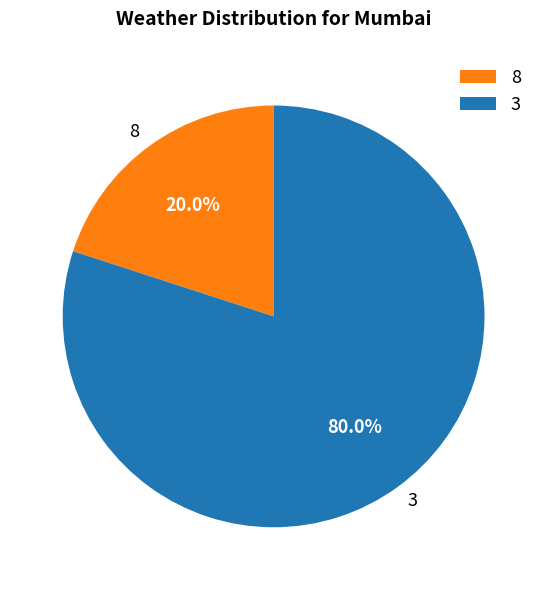

Which slice represents more than half of the pie?

3